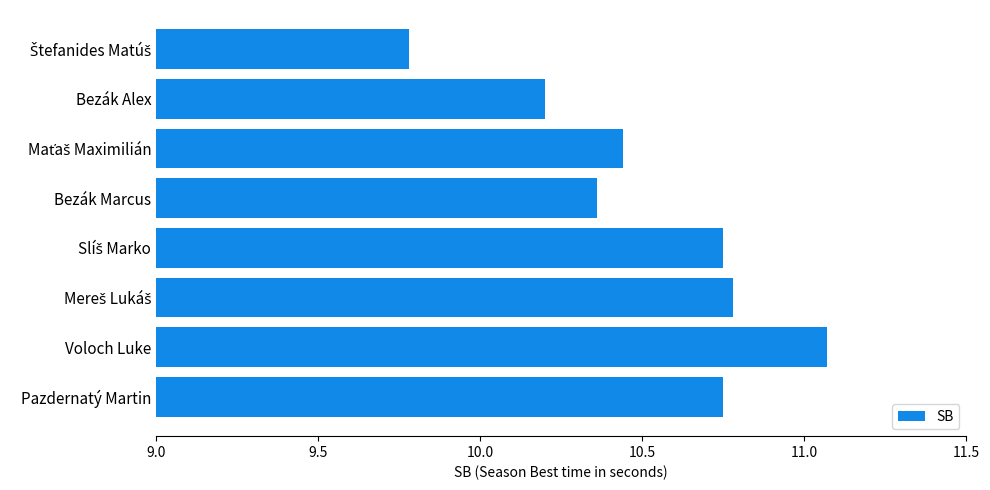

The chart shows a value of 5.9 at Bezák Marcus. True or false?

False